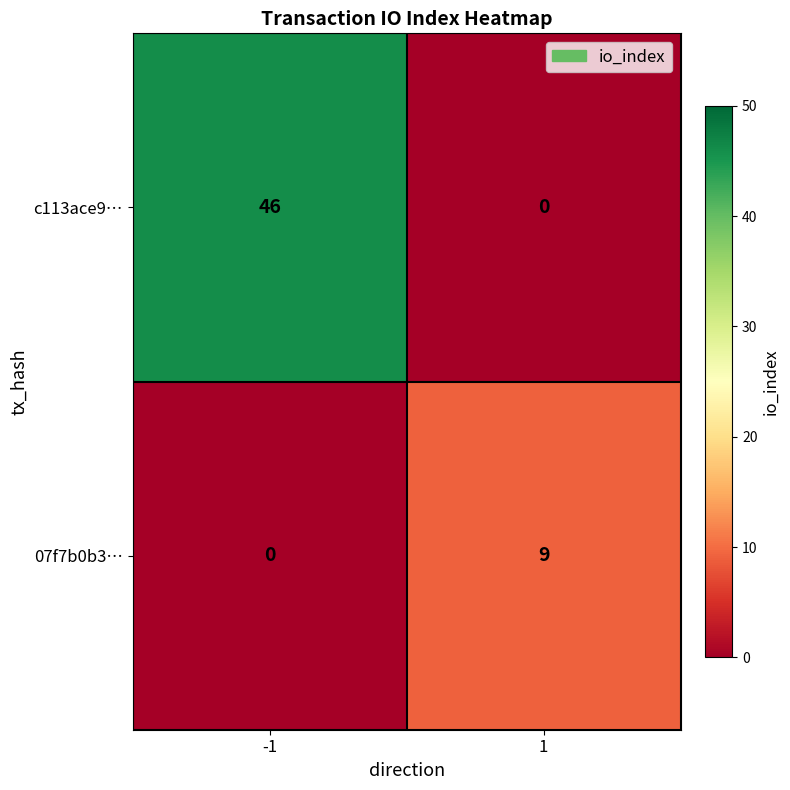

How many values in the 07f7b0b3… series are below 9?

1